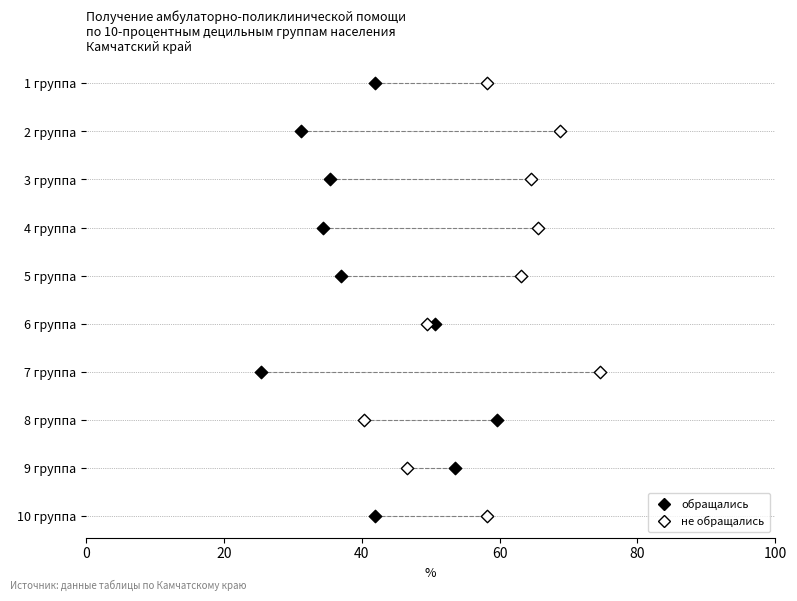

What are all the series names shown in the legend?

обращались, не обращались